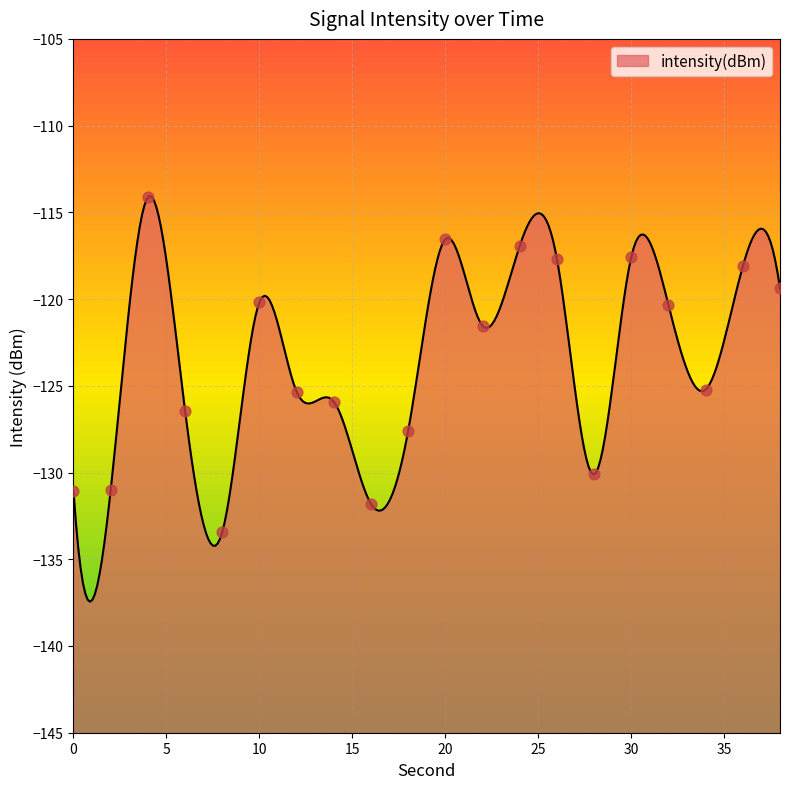

Which has a higher value, 18 or 16?

18